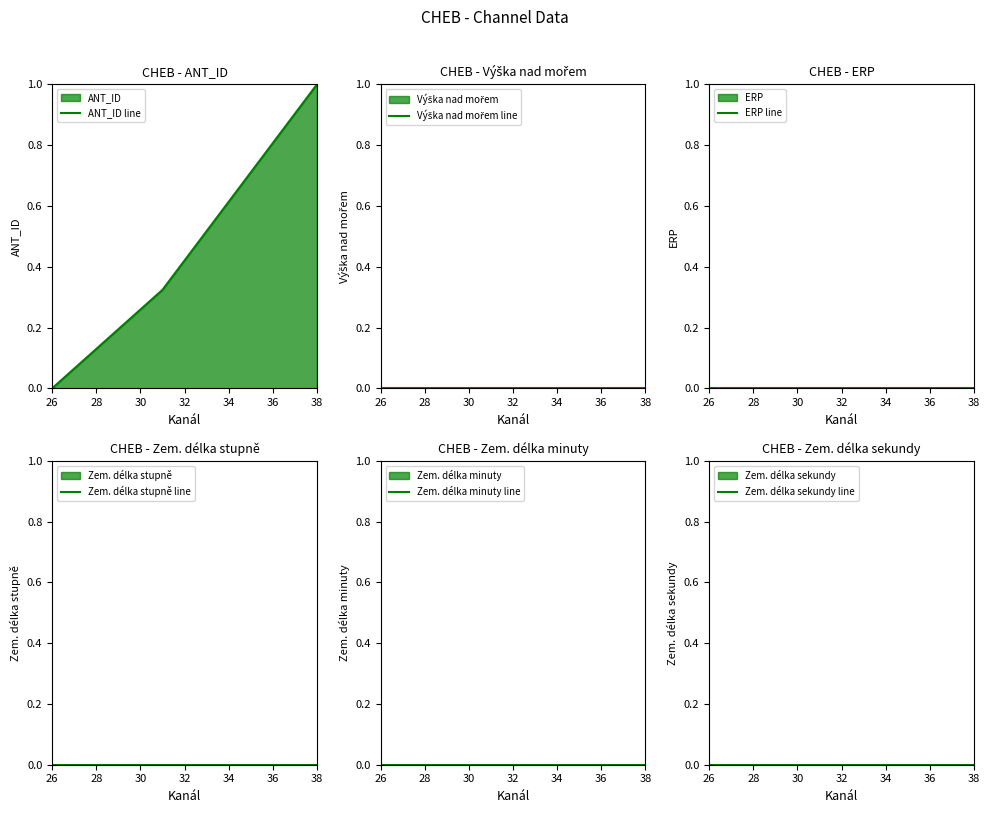

The value of ANT_ID line at 26 is 0.4. True or false?

False